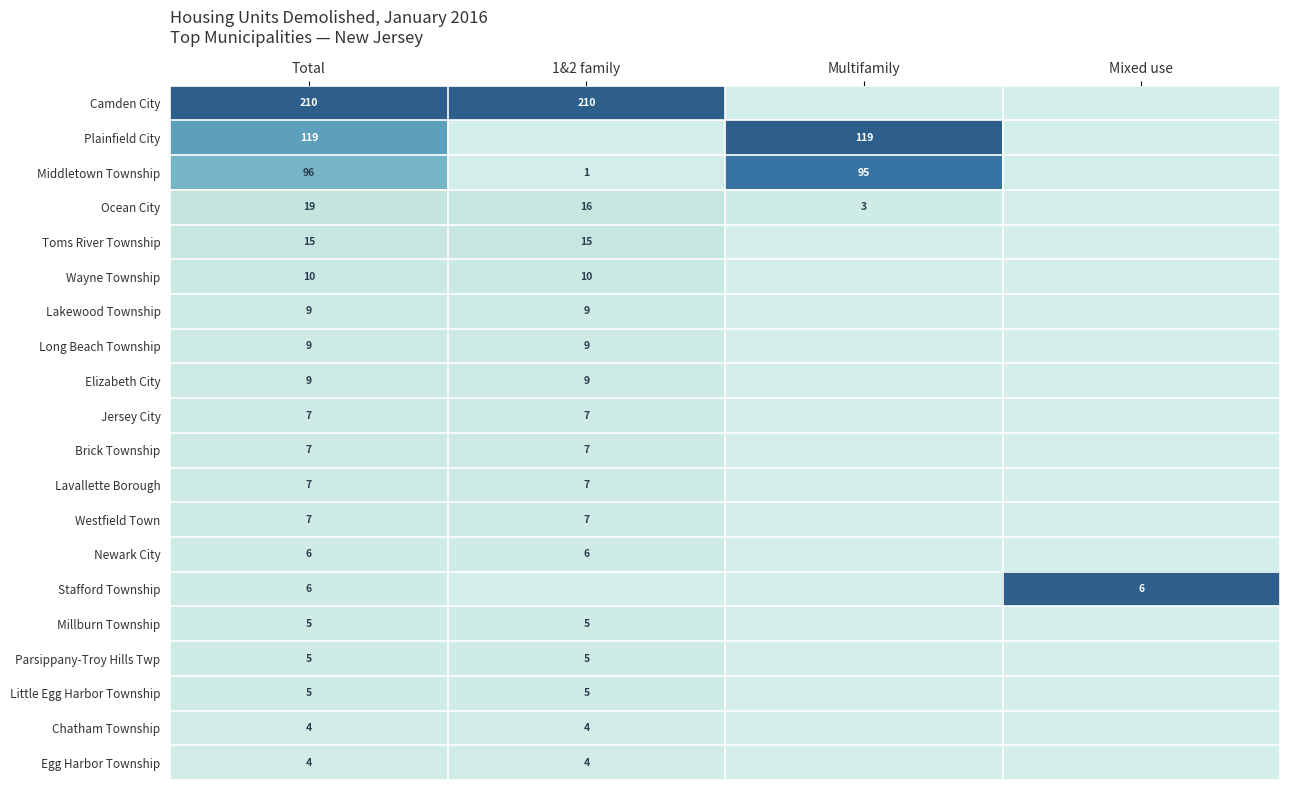

At how many categories does at least one series exceed 0?

4